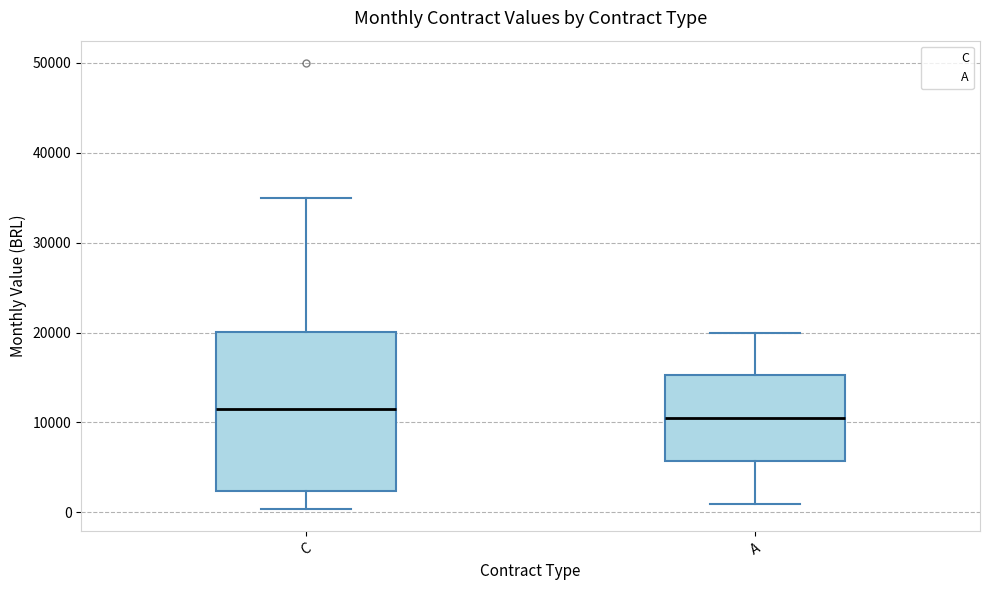

Where does the lower whisker of the box for C end on the y-axis? The values are not printed on the chart, so give them approximately, as read against the axis.

0